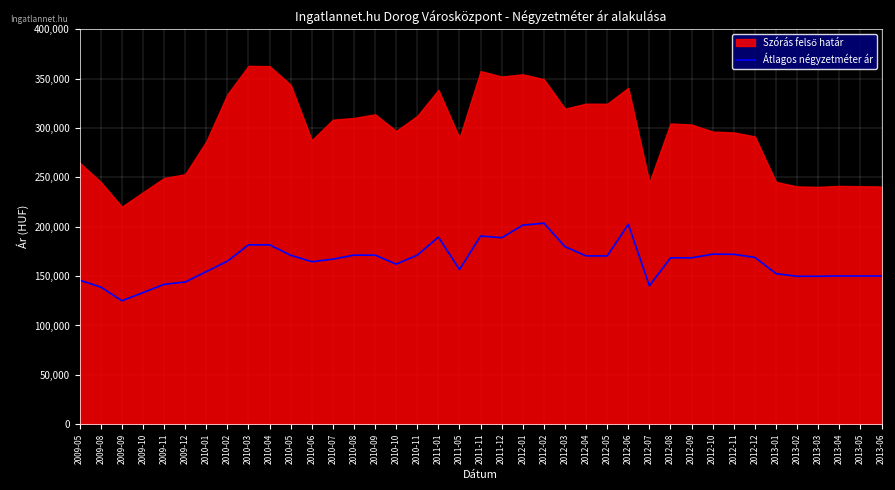

How many categories are shown in the chart?

39